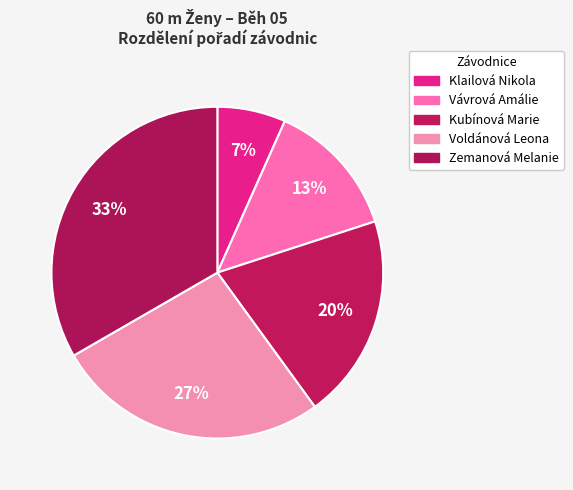

Does any single category account for the majority?

No